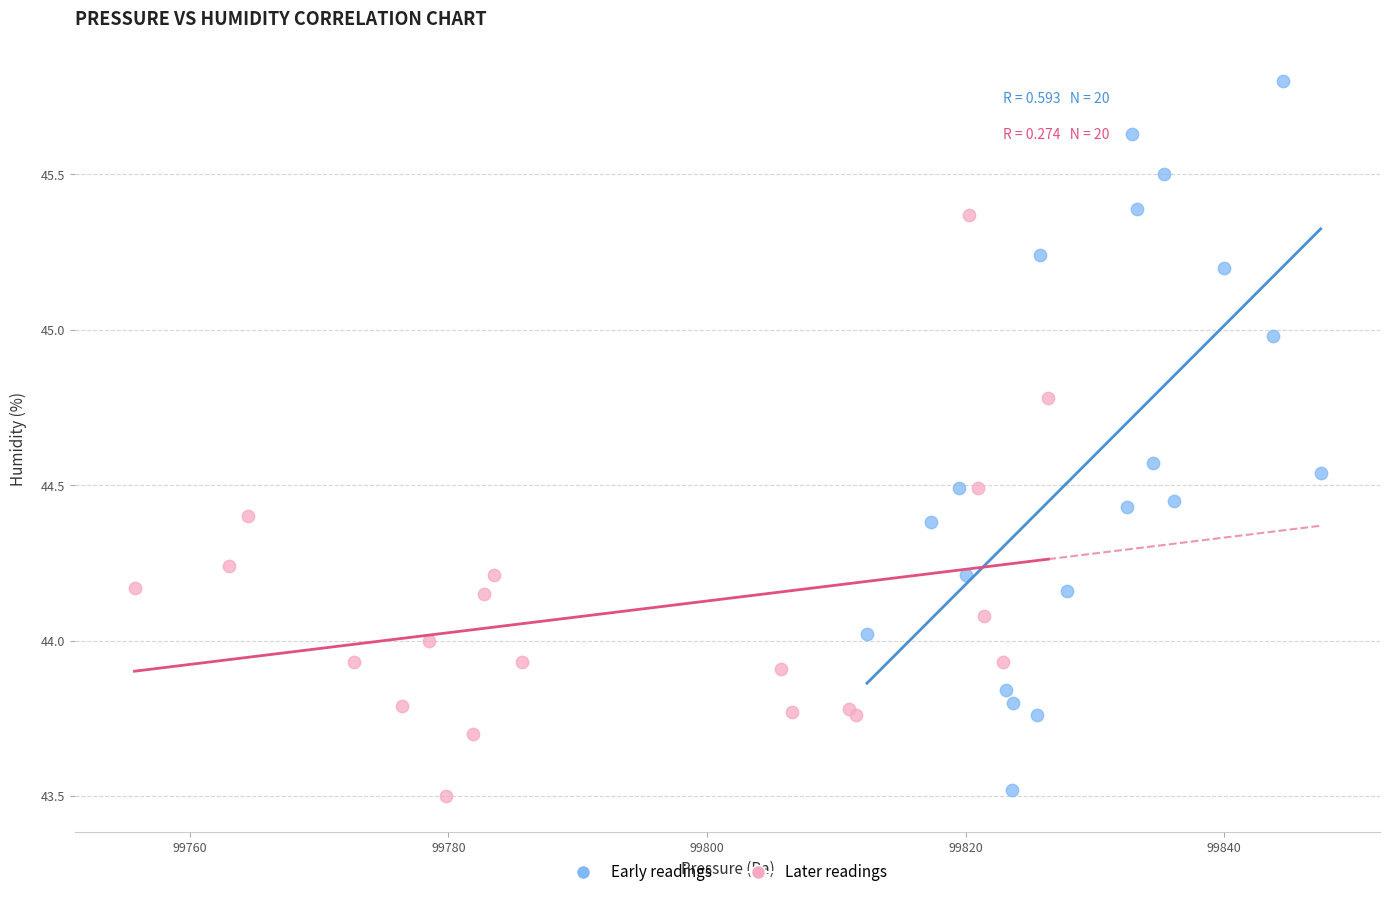

Which series has the widest spread of Y values?

Early readings